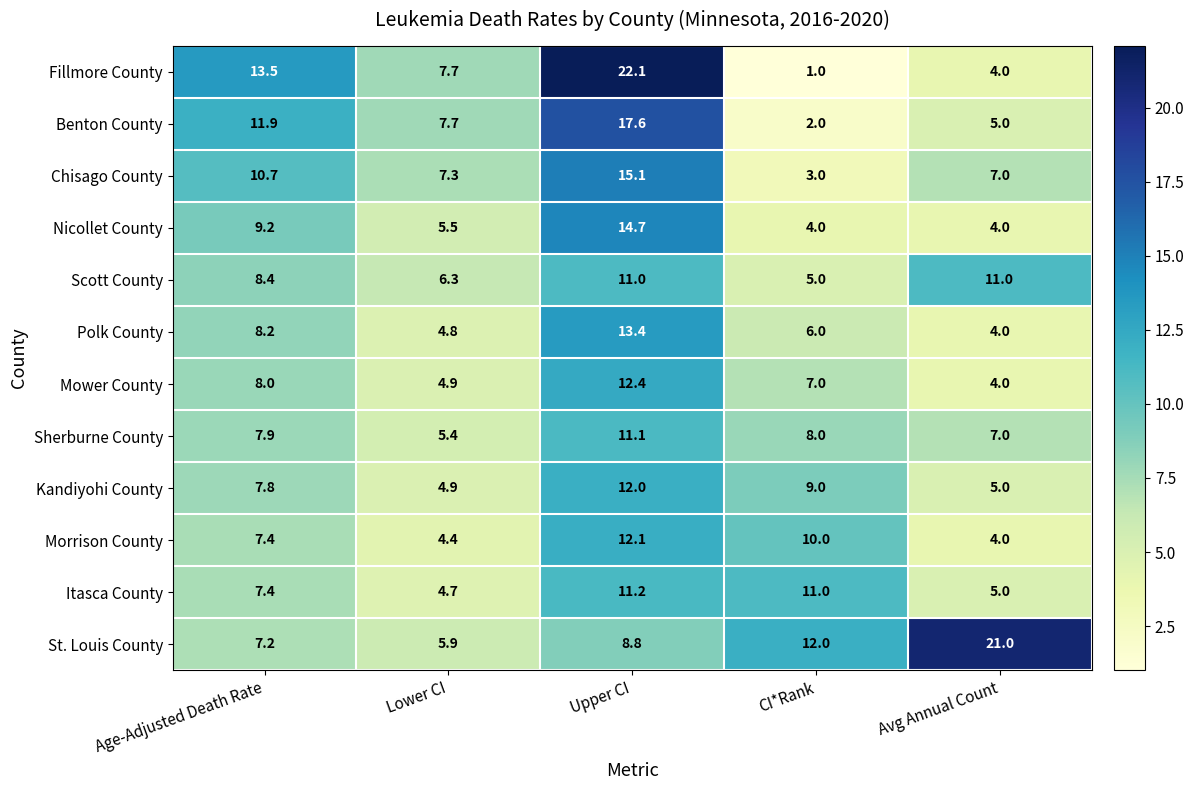

Between Upper CI and CI*Rank, which series saw the biggest shift?

Fillmore County